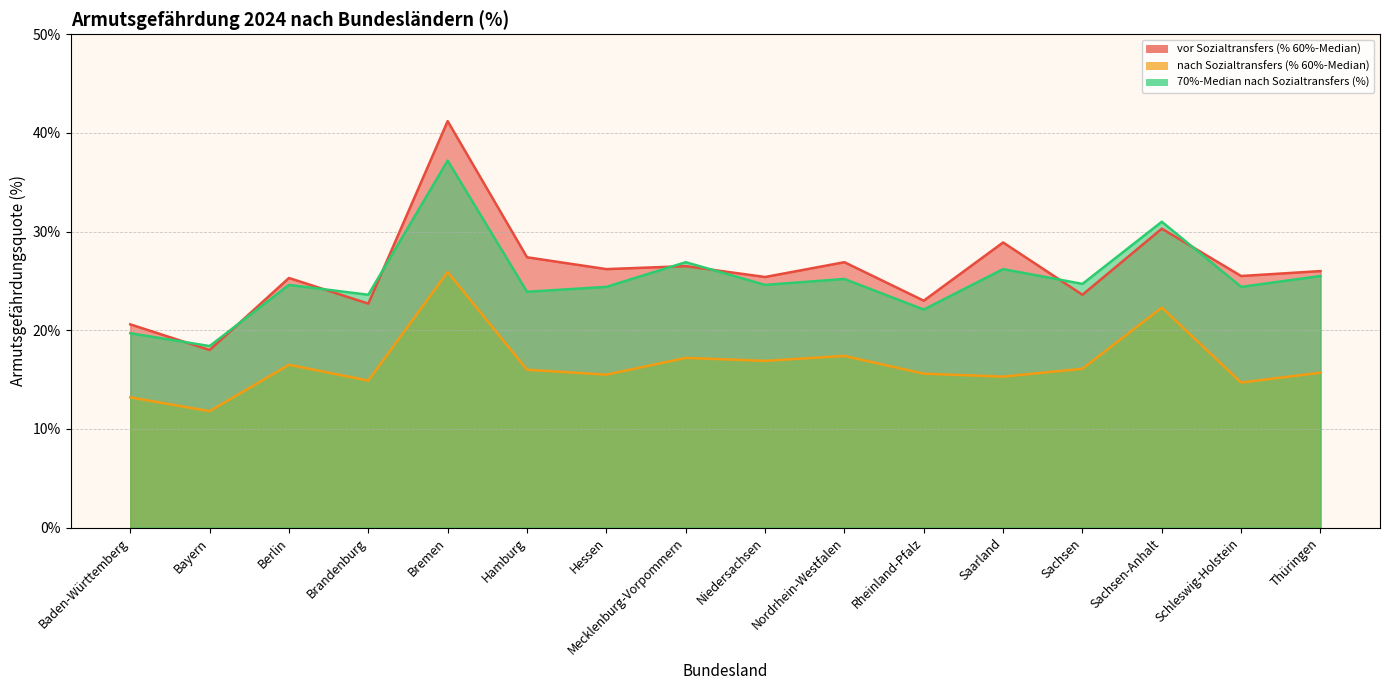

Which series has the widest spread of values?

vor Sozialtransfers (% 60%-Median)